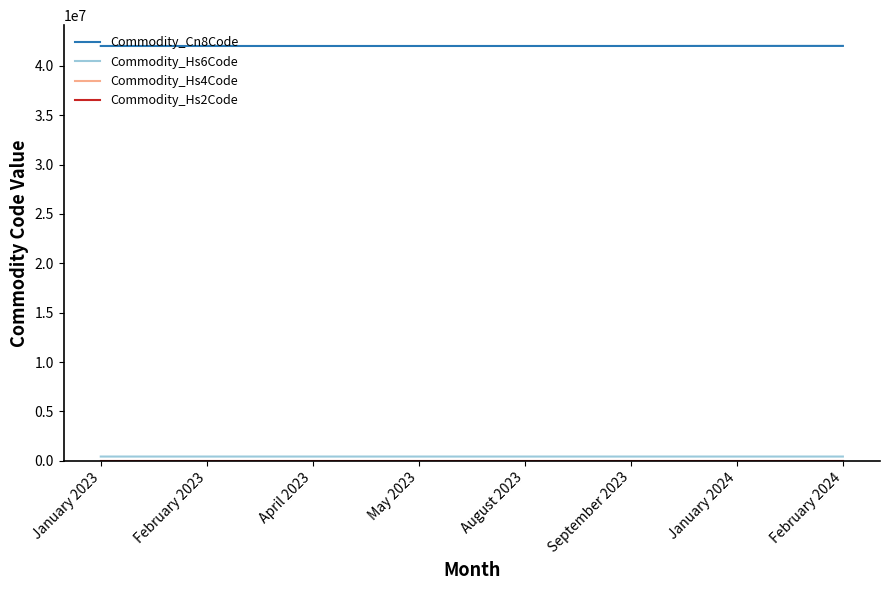

Reading right to left, what are all the values shown in this chart?

Commodity_Cn8Code: February 2024=42029180	January 2024=42029180	September 2023=42021190	August 2023=42021110	May 2023=42021110	April 2023=42021110	February 2023=42021110	January 2023=42021110
Commodity_Hs6Code: February 2024=420291	January 2024=420291	September 2023=420211	August 2023=420211	May 2023=420211	April 2023=420211	February 2023=420211	January 2023=420211
Commodity_Hs4Code: February 2024=4202	January 2024=4202	September 2023=4202	August 2023=4202	May 2023=4202	April 2023=4202	February 2023=4202	January 2023=4202
Commodity_Hs2Code: February 2024=42	January 2024=42	September 2023=42	August 2023=42	May 2023=42	April 2023=42	February 2023=42	January 2023=42